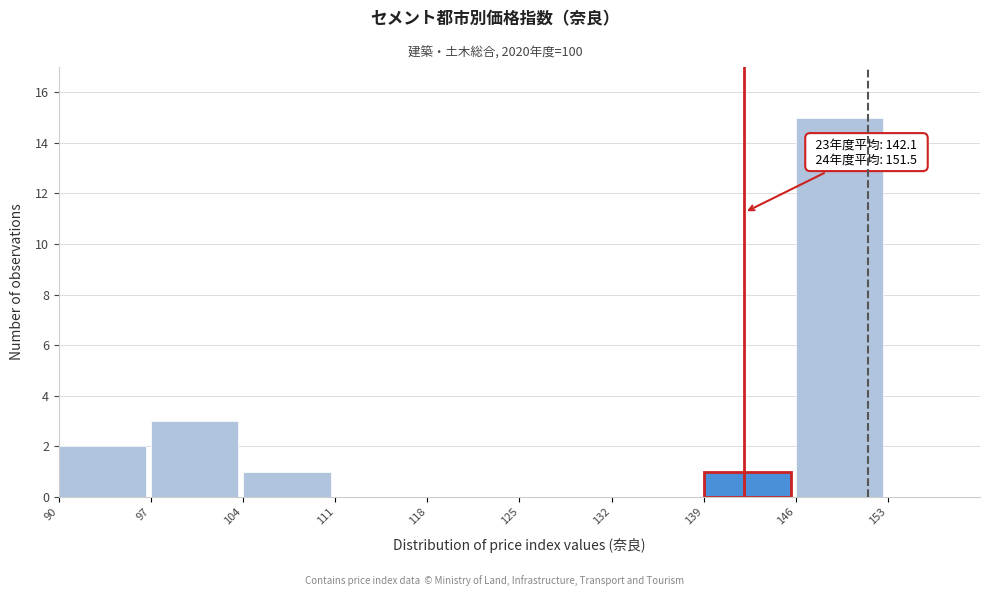

Which range on the x-axis has the tallest bar?

146 to 153